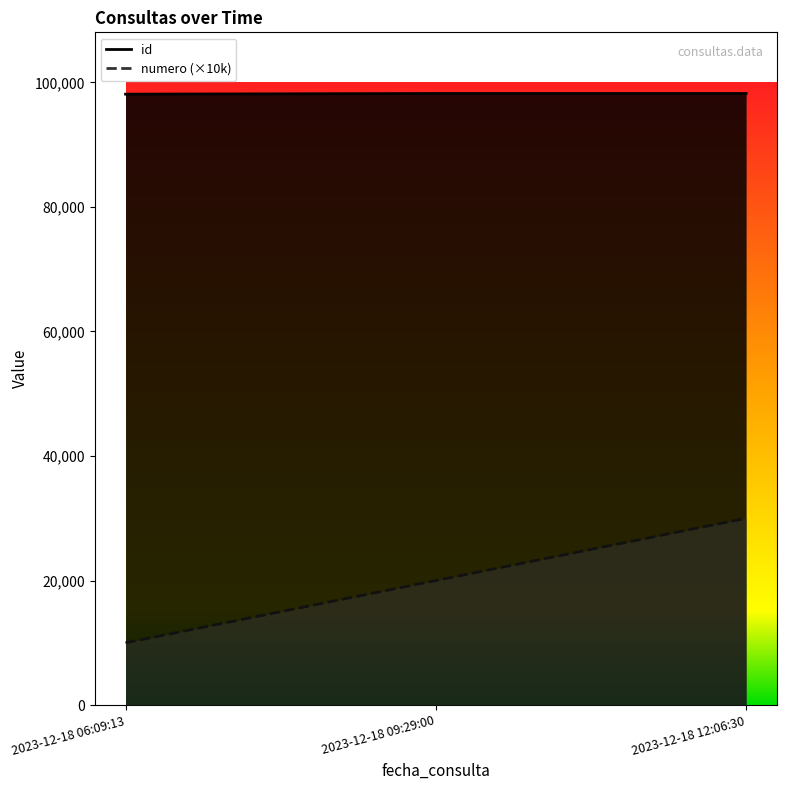

Which label corresponds to the largest value in the chart?

2023-12-18 12:06:30